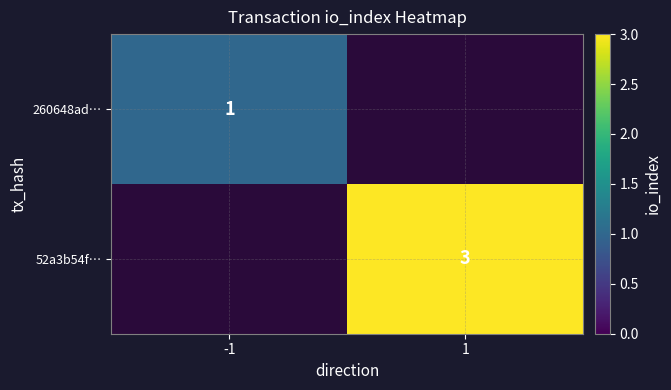

Is it true that 52a3b54f… equals 5 at 1?

False